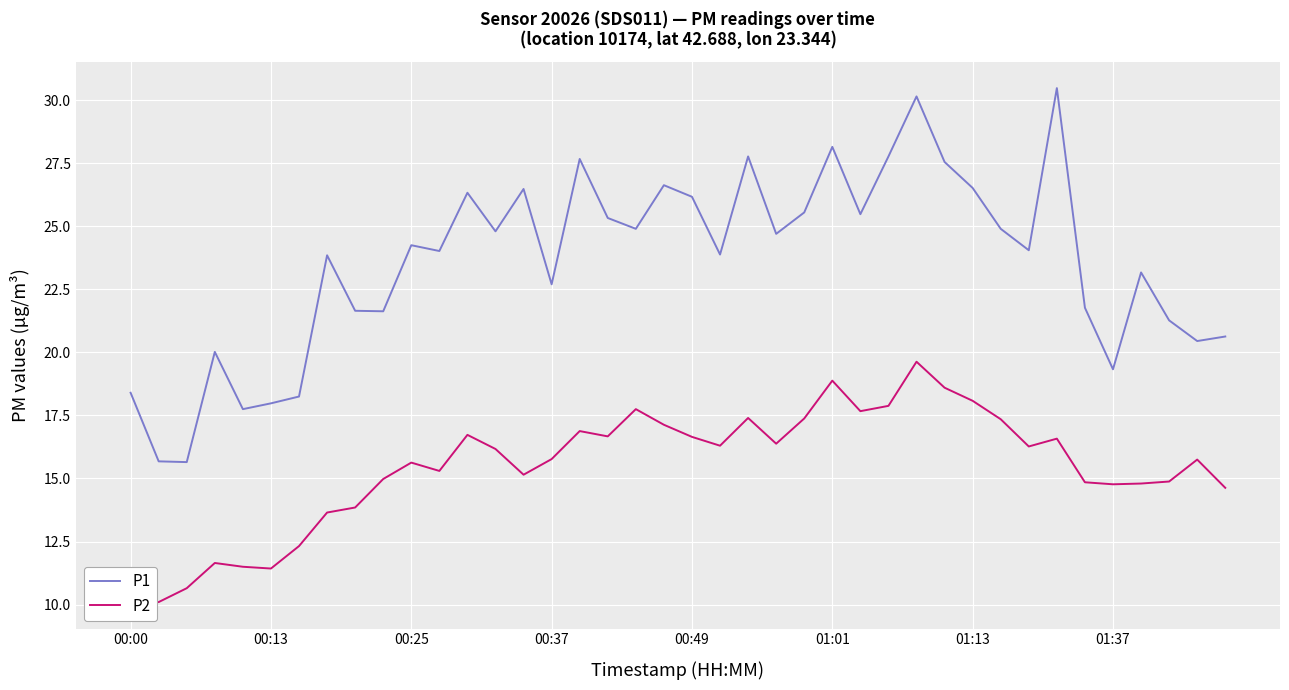

What is the lowest value of the P1 series?

15.7